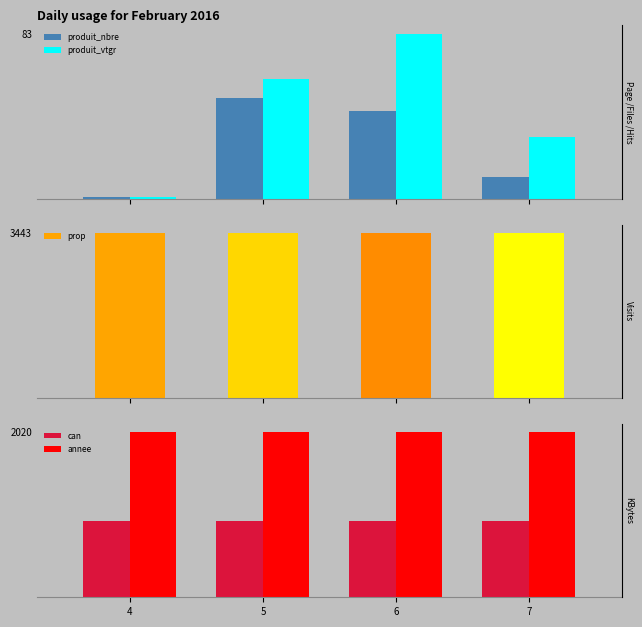

At which label does produit_vtgr reach its peak?

6